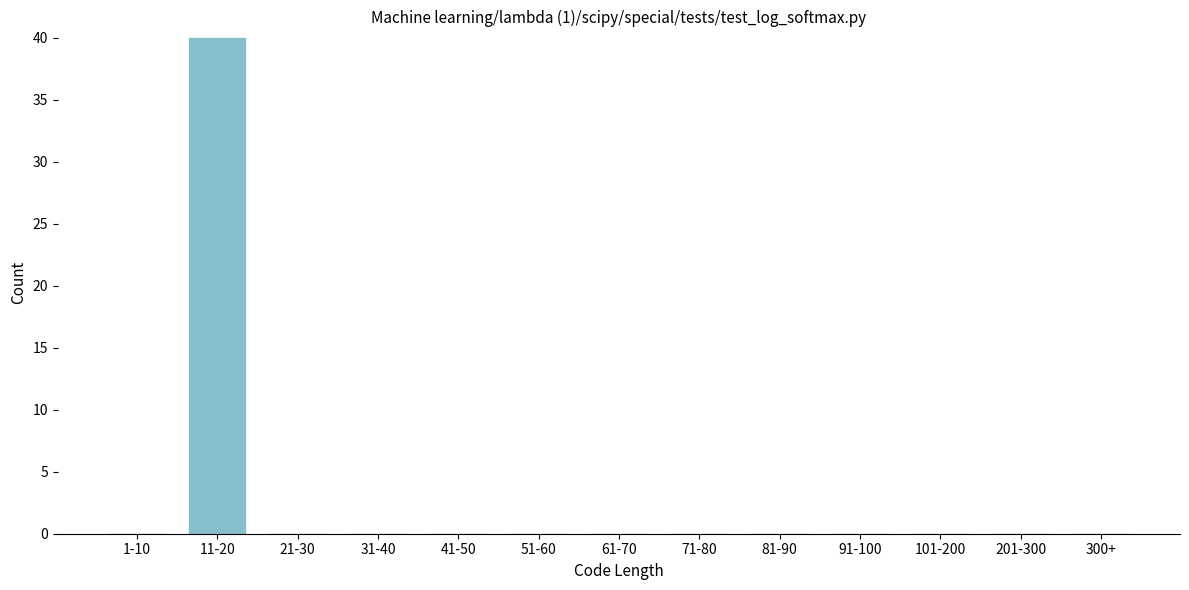

Reading right to left, what are all the values shown in this chart?

300+=0	201-300=0	101-200=0	91-100=0	81-90=0	71-80=0	61-70=0	51-60=0	41-50=0	31-40=0	21-30=0	11-20=40	1-10=0